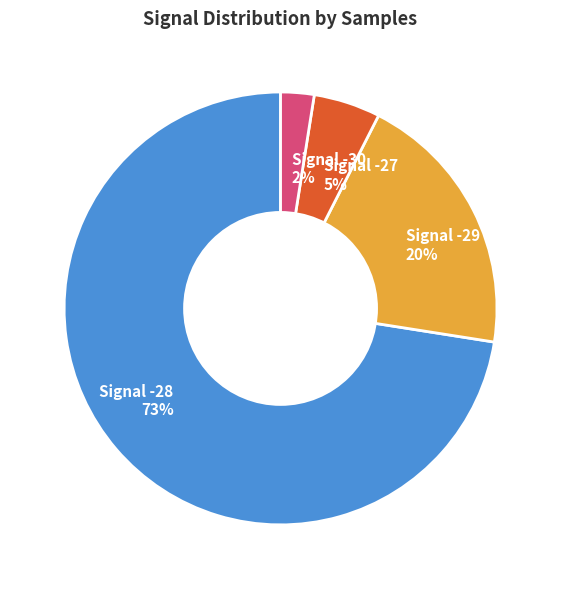

Which has a higher value, Signal -27 5% or Signal -29 20%?

Signal -29 20%